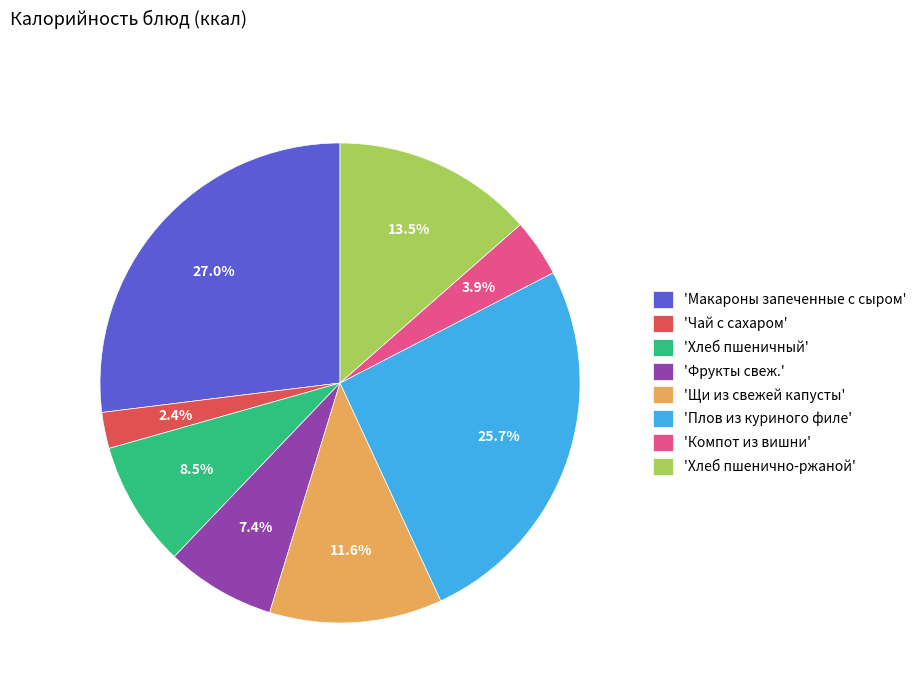

Rank the categories by value from highest to lowest.

'Макароны запеченные с сыром', 'Плов из куриного филе', 'Хлеб пшенично-ржаной', 'Щи из свежей капусты', 'Хлеб пшеничный', 'Фрукты свеж.', 'Компот из вишни', 'Чай с сахаром'